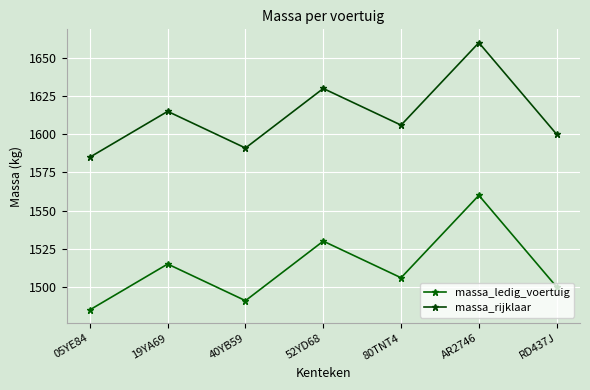

List the series in order of their overall mean, lowest first.

massa_ledig_voertuig, massa_rijklaar